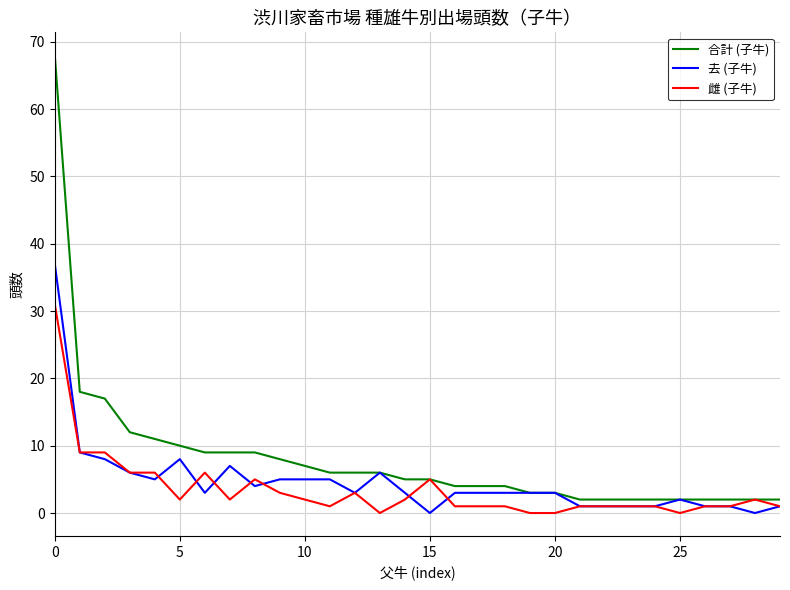

What is the maximum value shown in the chart?

68